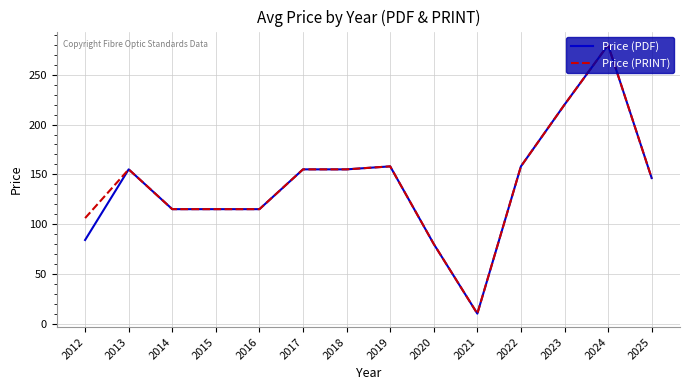

At which category is the sum across all series the highest?

2024